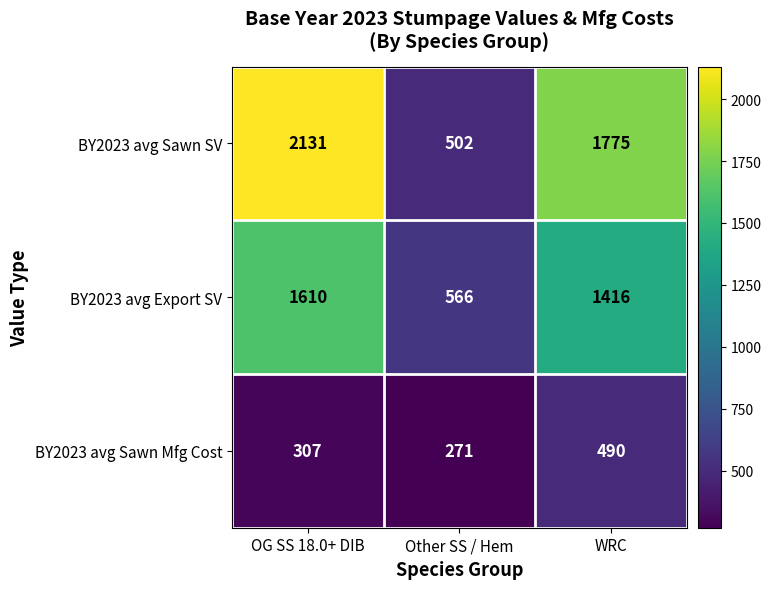

What is the difference between the BY2023 avg Export SV values at WRC and OG SS 18.0+ DIB?

194